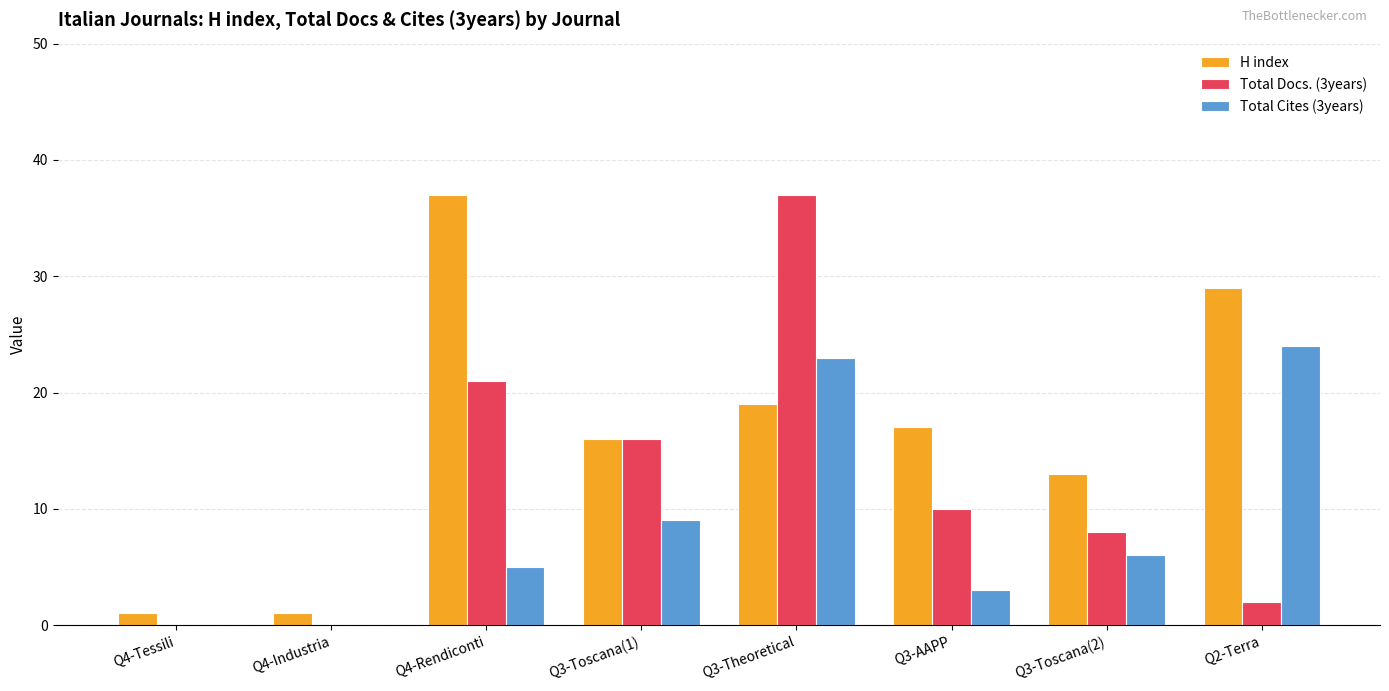

At which label is H index closest to 19?

Q3-Theoretical